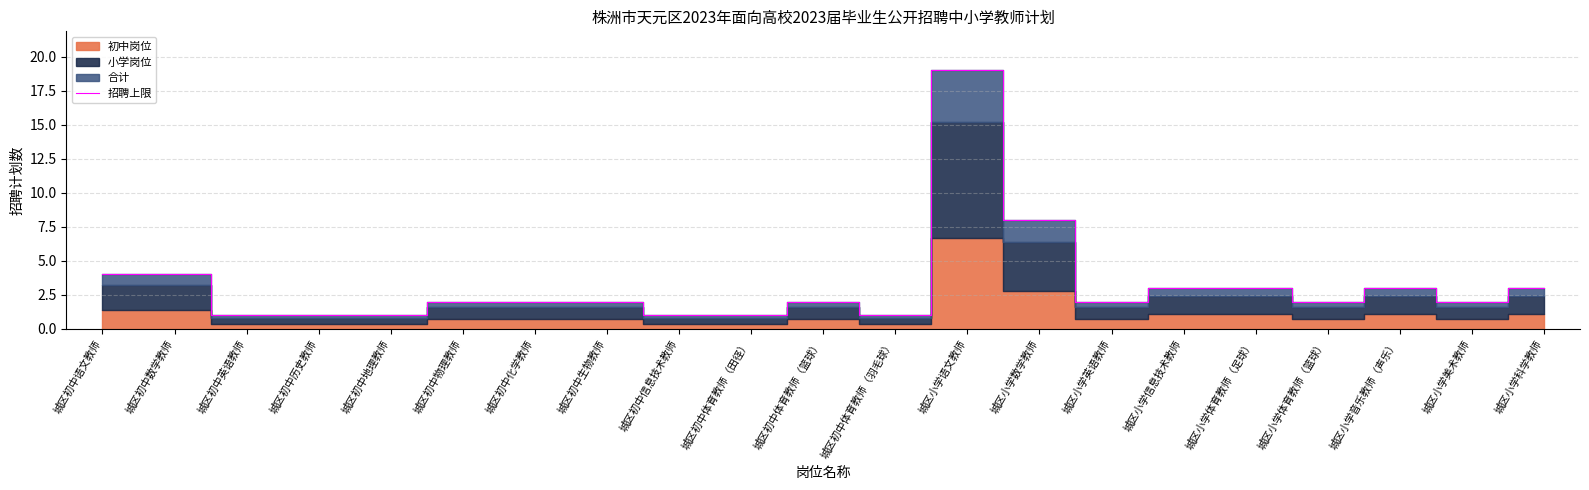

Which category has the lowest value across all series?

城区初中英语教师